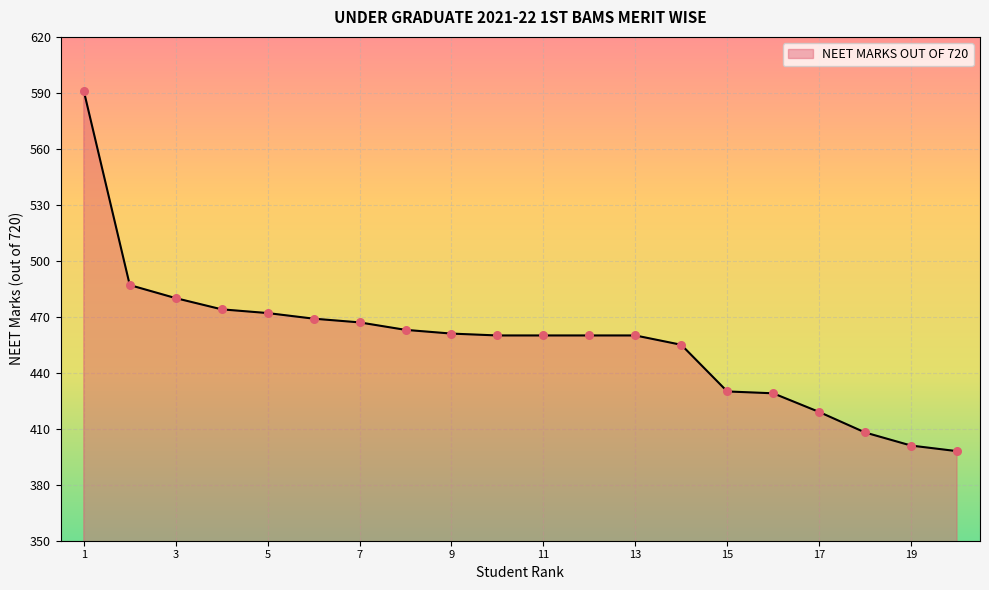

What is the difference between the maximum and minimum values?

193